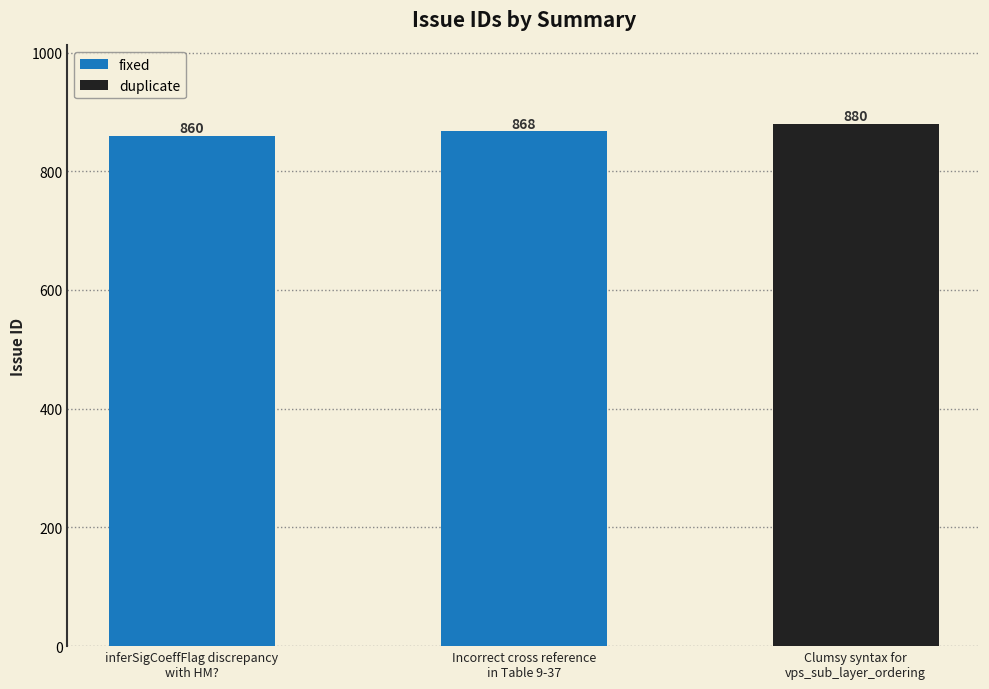

Does the chart contain stacked bars?

No